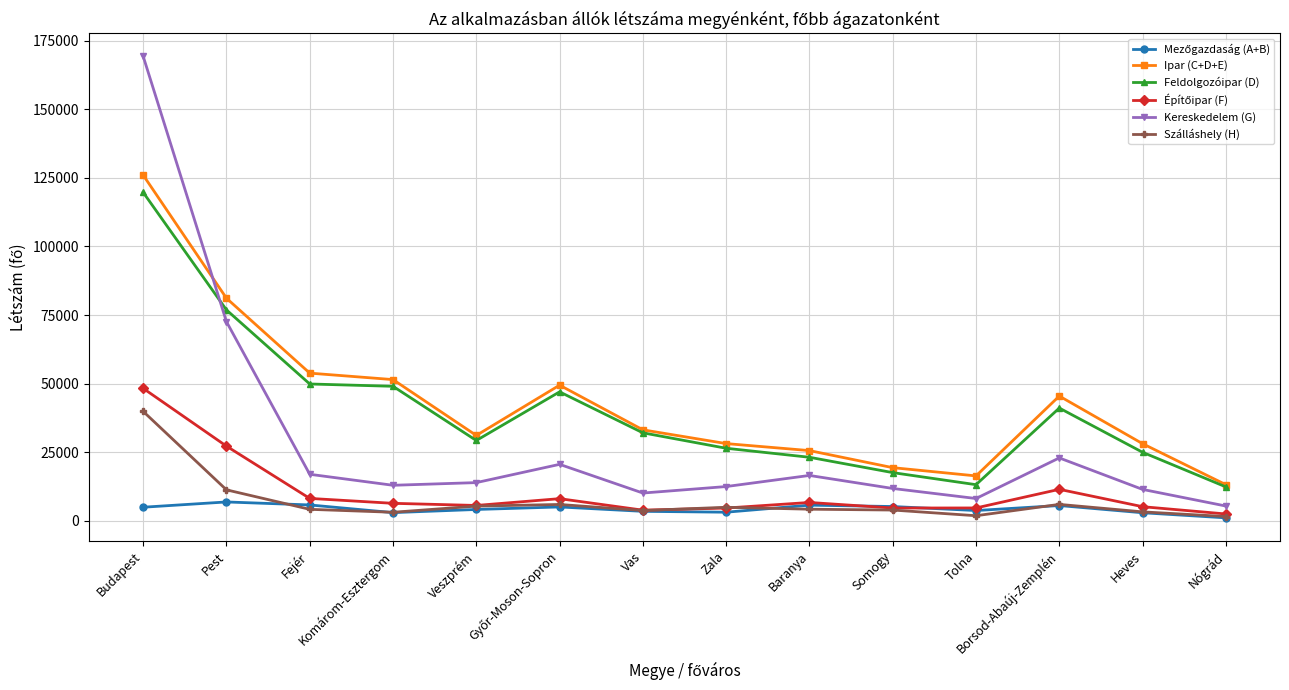

What is the minimum value for Ipar (C+D+E)?

13153